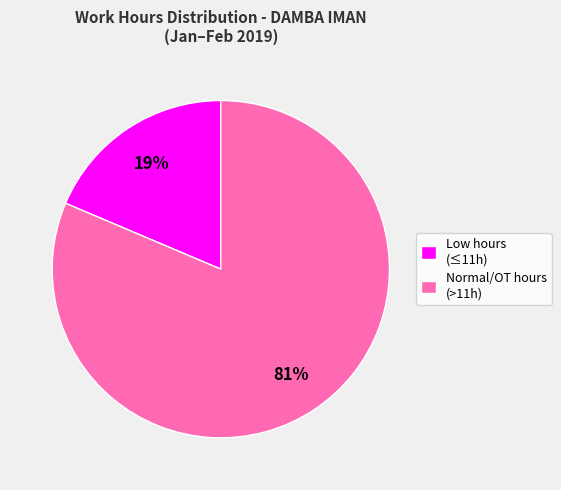

How many segments does this pie chart have?

2